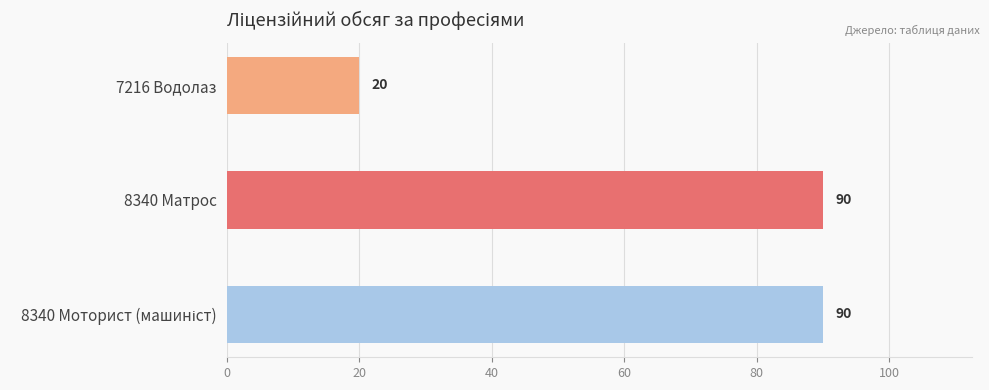

The chart shows a value of 90 at 8340 Матрос. True or false?

True